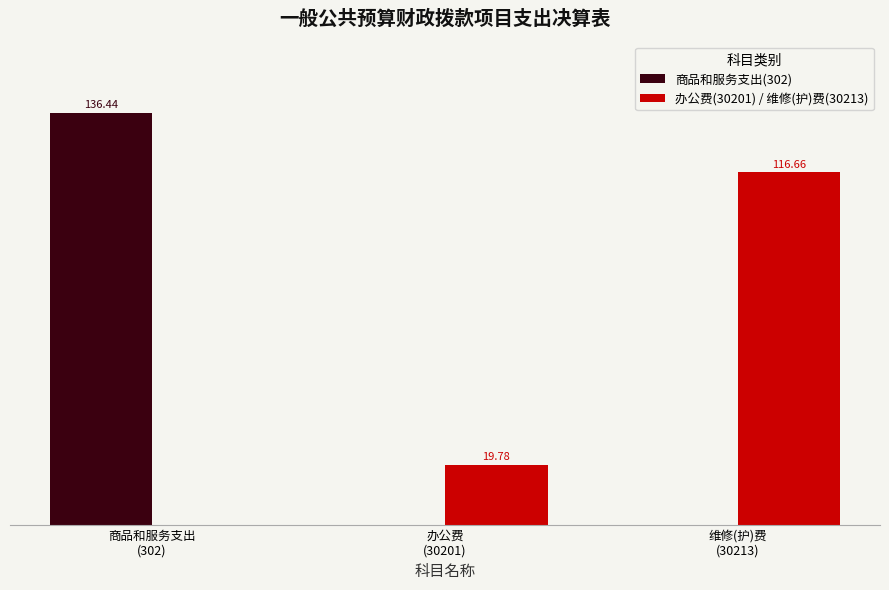

Are the bars horizontal?

No